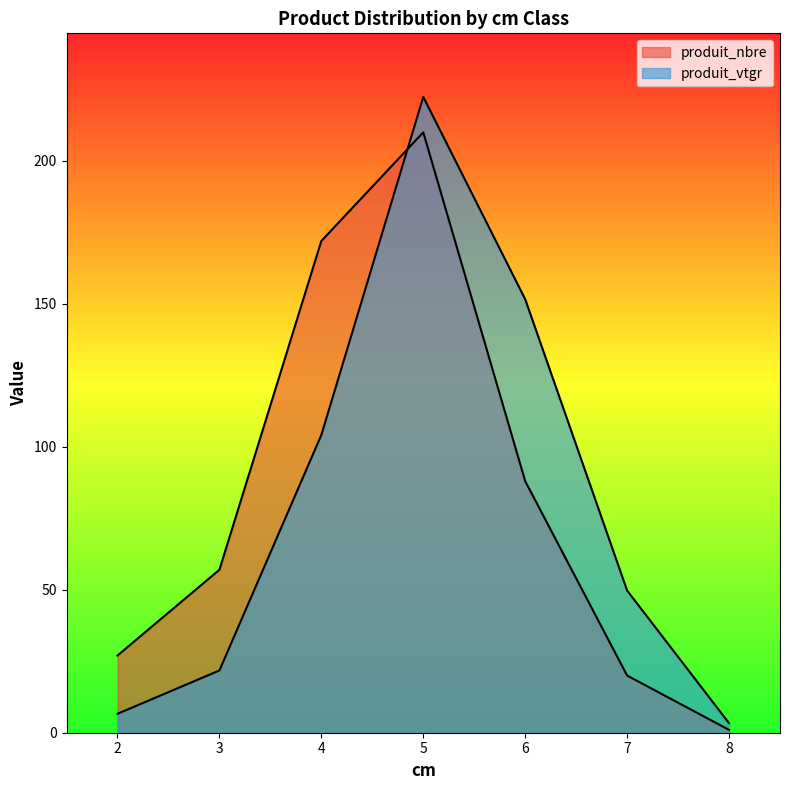

What is the lowest value of the produit_vtgr series?

3.3